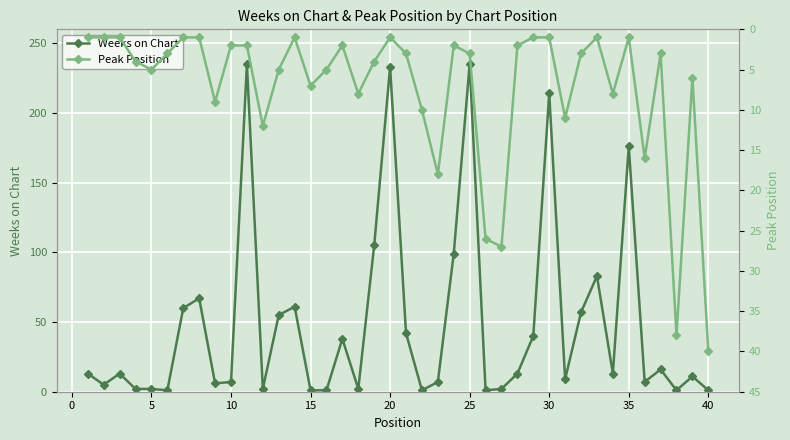

What is the highest value of the Weeks on Chart series?

235